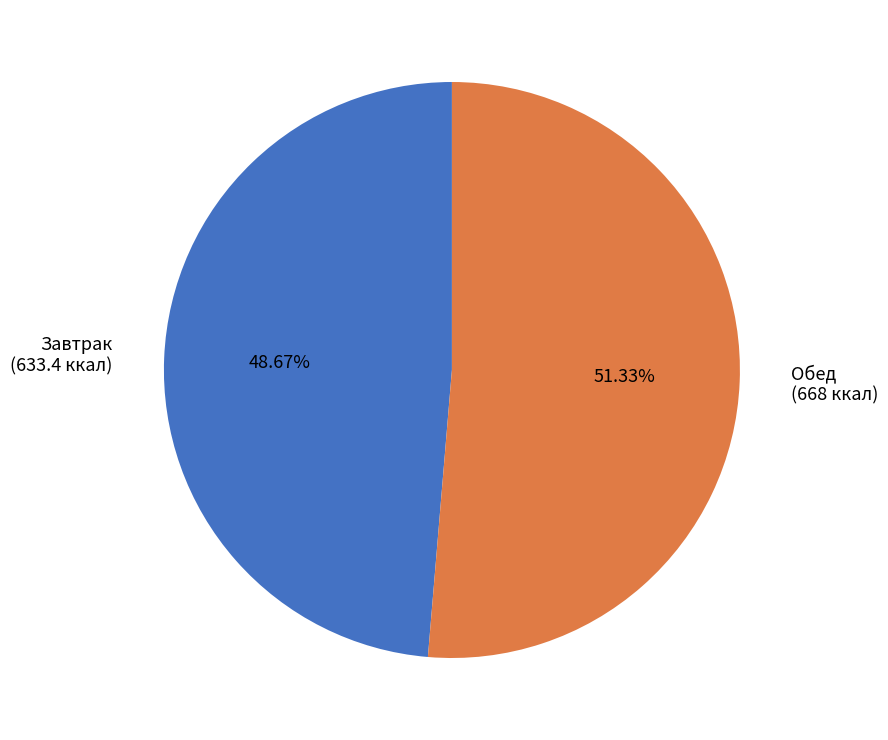

To the nearest percent, what is the average slice percentage?

50%